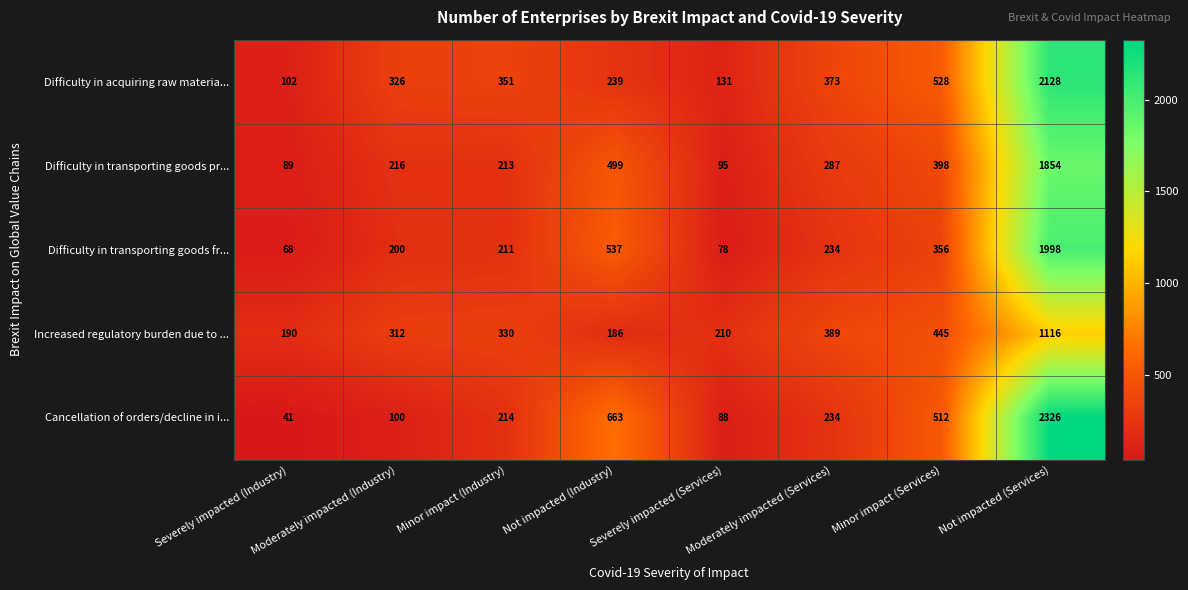

At which label does Difficulty in transporting goods pr... first exceed 287?

Not impacted (Industry)